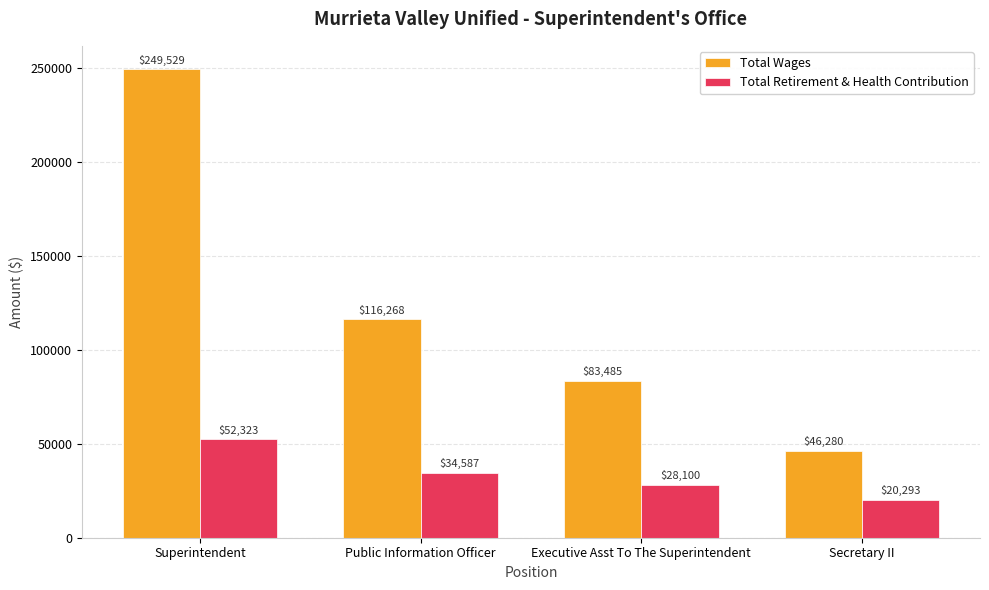

Reading right to left, what are all the values shown in this chart?

Total Wages: 46280	83485	116268	249529
Total Retirement & Health Contribution: 20293	28100	34587	52323